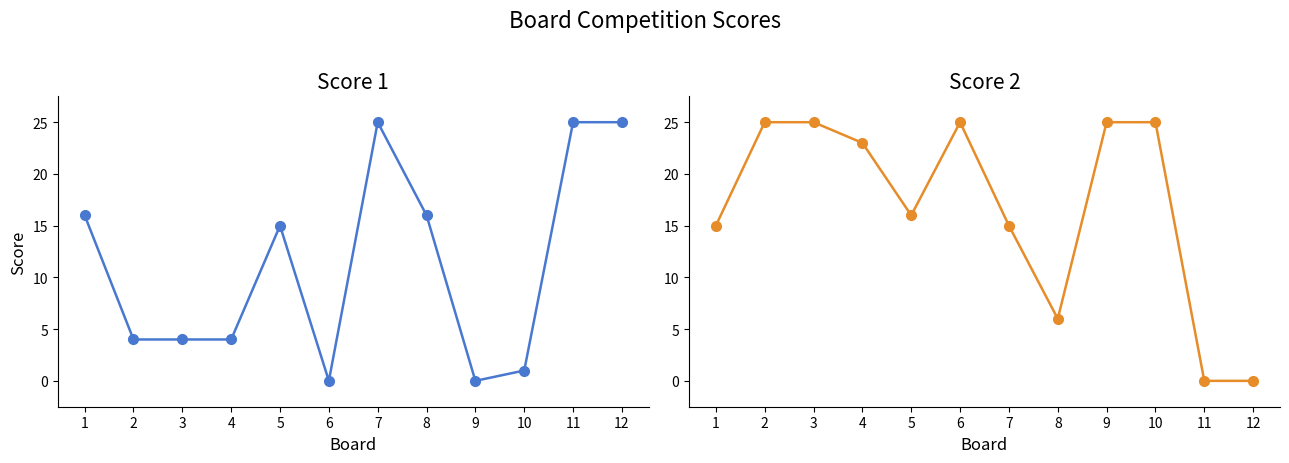

How many data points does each series have?

12